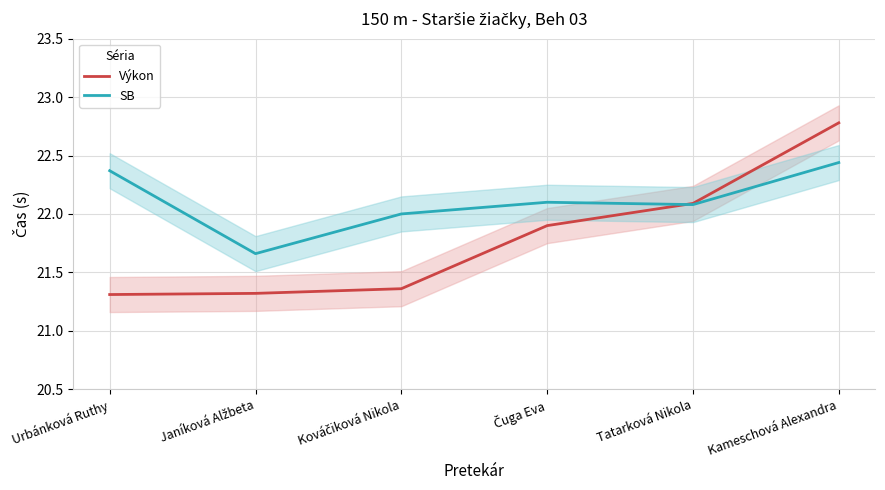

Is it true that Výkon equals 12.9 at Urbánková Ruthy?

False